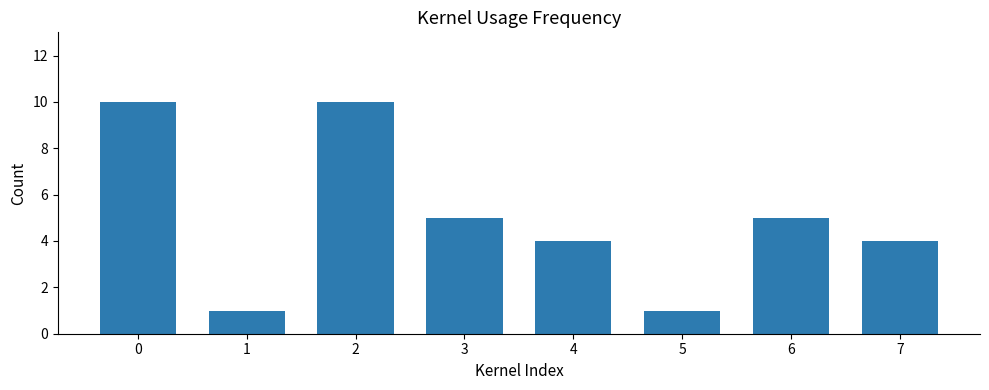

How many values are between 4 and 10?

6